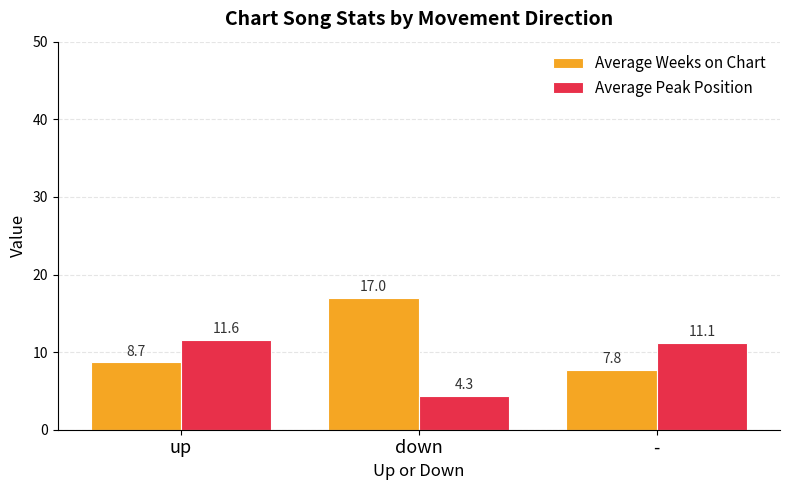

List the series in order of their overall mean, lowest first.

Average Peak Position, Average Weeks on Chart